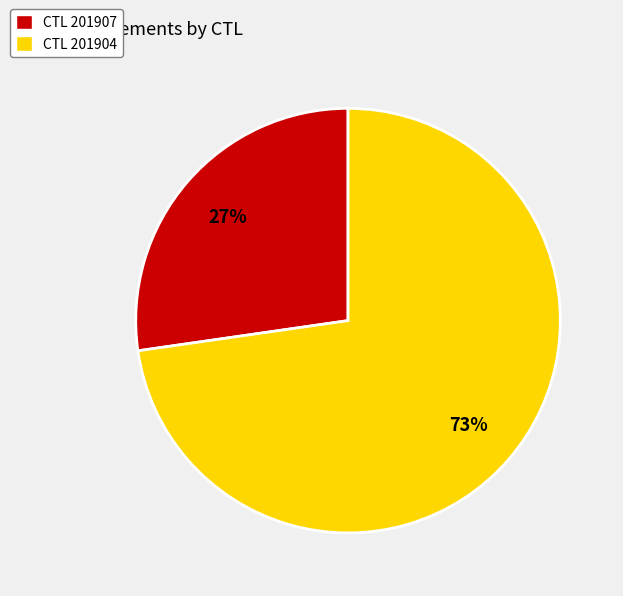

The CTL 201904 slice represents 73% of the pie. True or false?

True